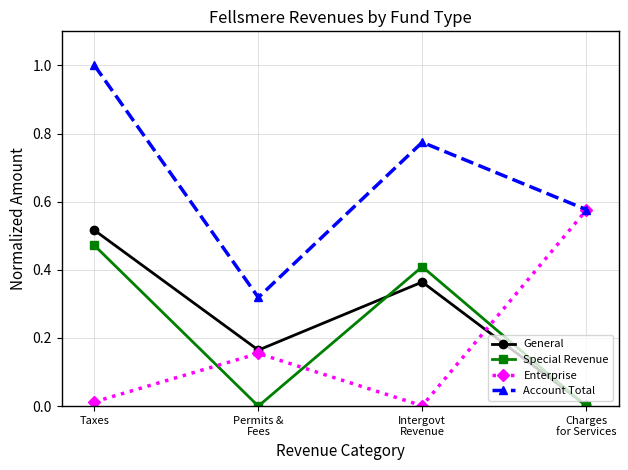

True or false: General and Account Total intersect in this chart.

False